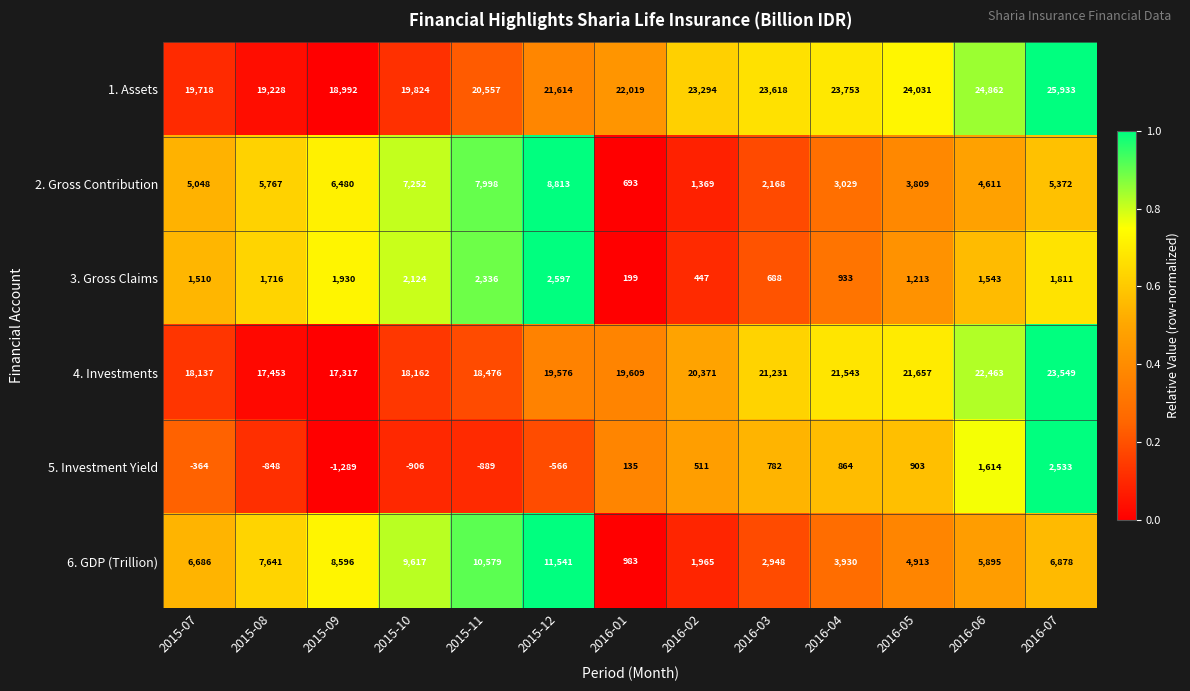

What is the difference between the highest and lowest values at 2016-04?

22889